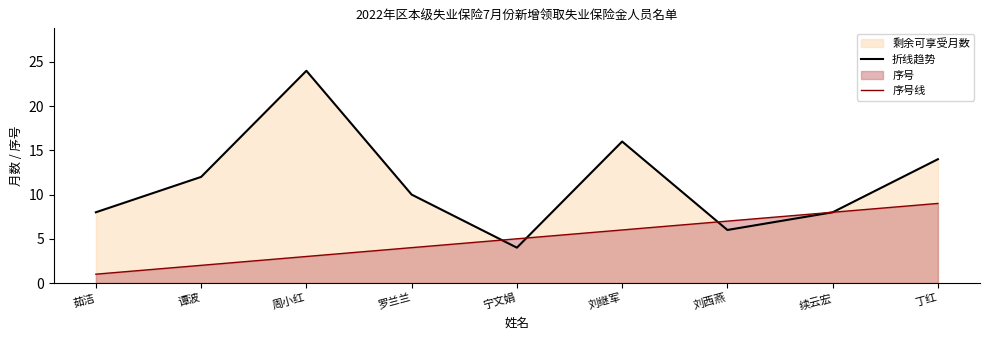

Which series ends up on top after the final intersection of 折线趋势 and 序号线?

序号线